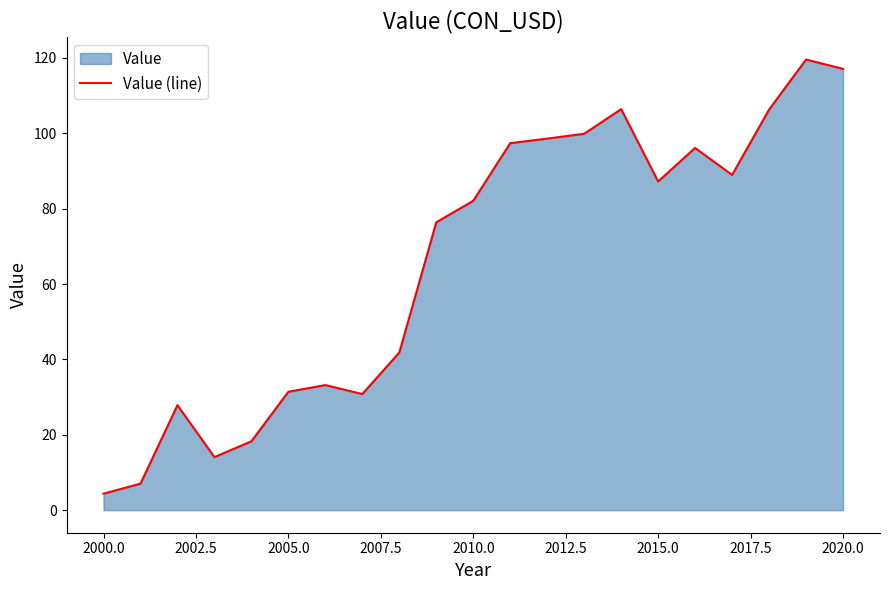

The chart shows a value of 122.8 at 2015.0. True or false?

False